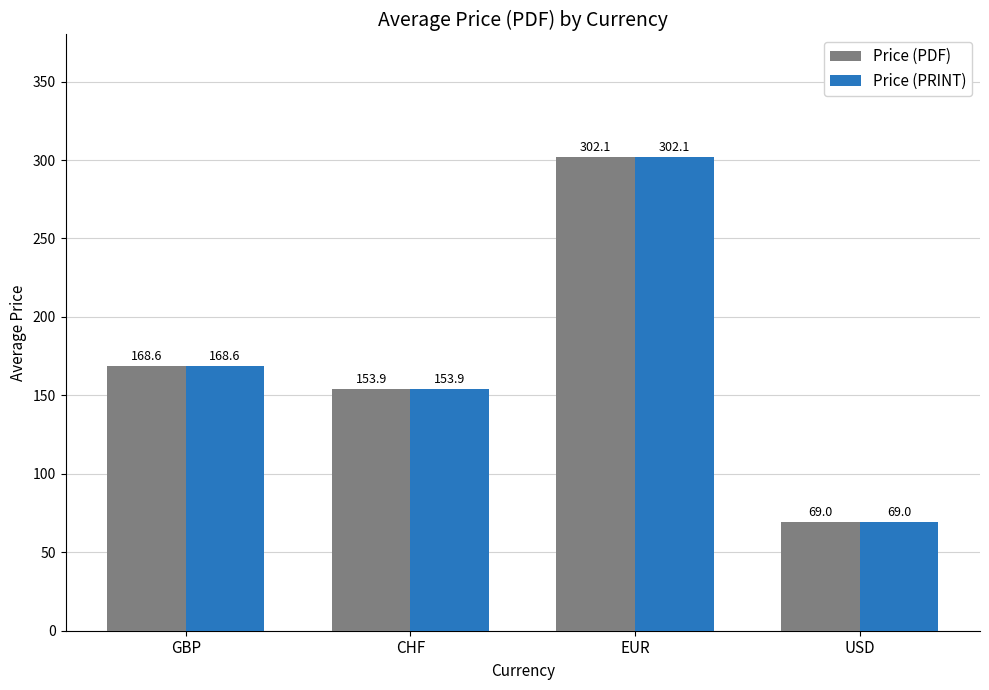

The value of Price (PRINT) at CHF is 47.9. True or false?

False